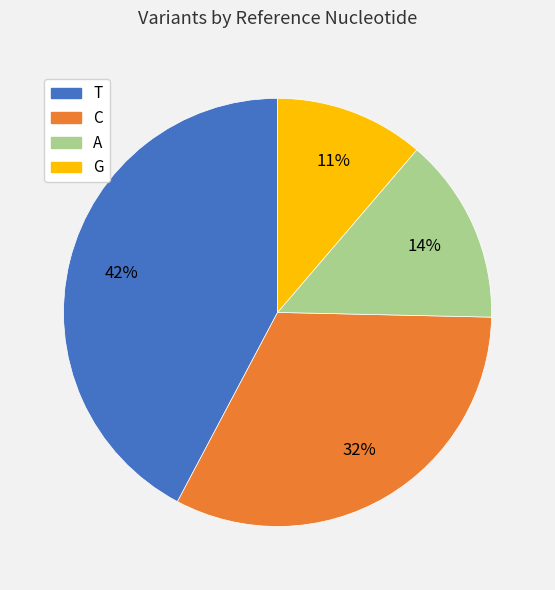

Does T account for over 50% of the chart?

No